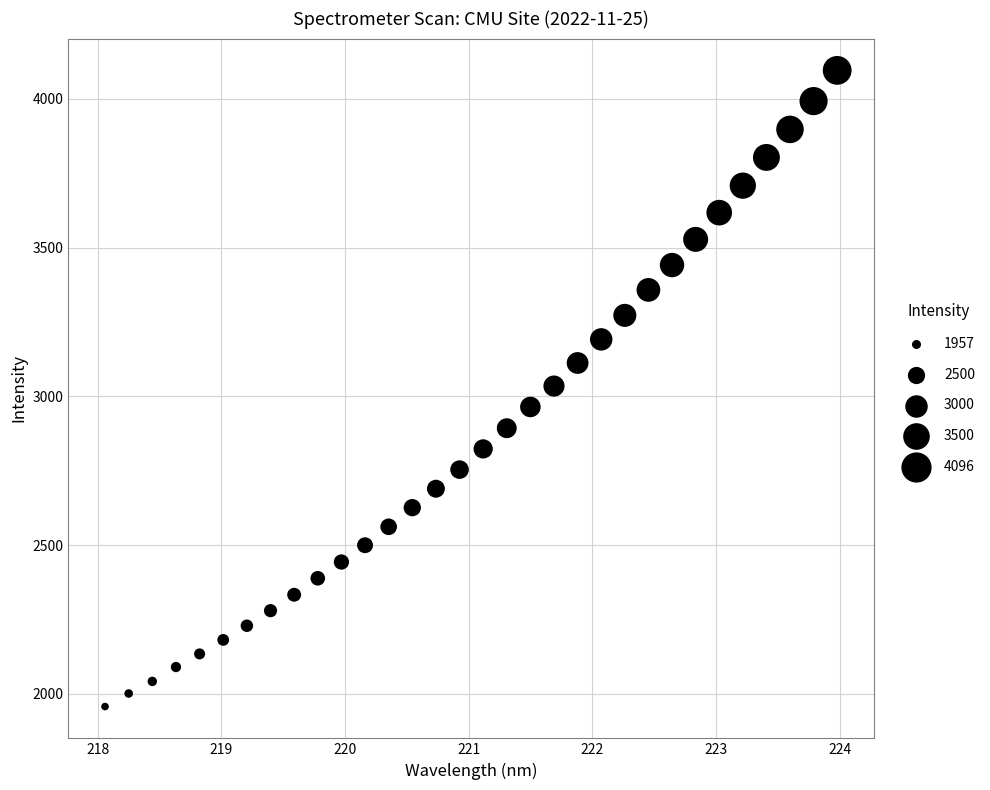

What is the range of X values (max minus min)?

5.9